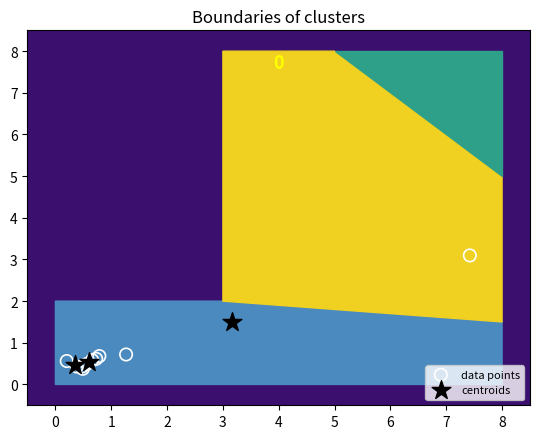

Which series has the widest spread of Y values?

data points